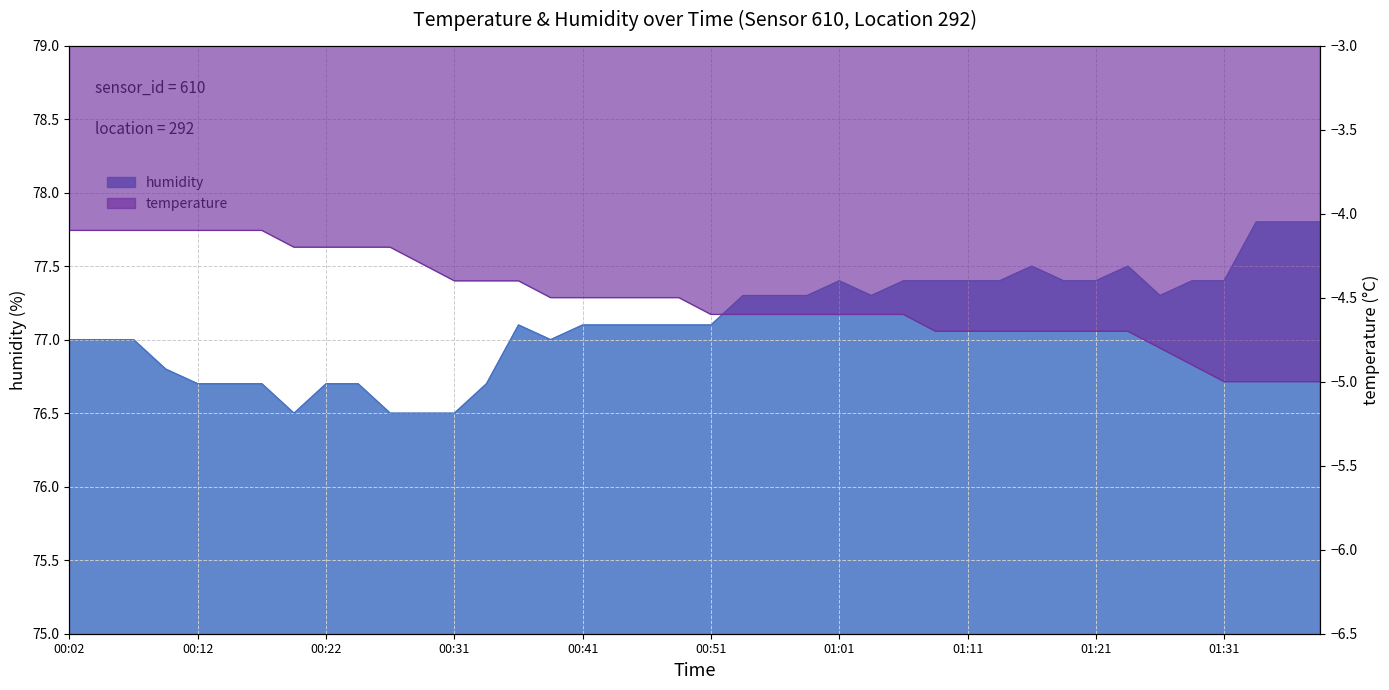

At which label does humidity reach its peak?

01:33